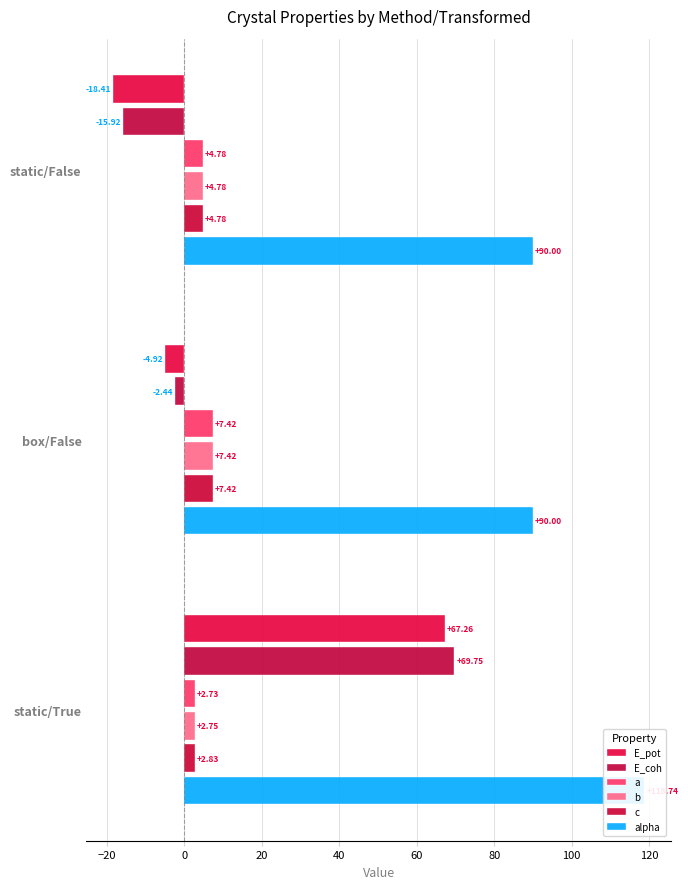

What is the lowest value of the alpha series?

90.0